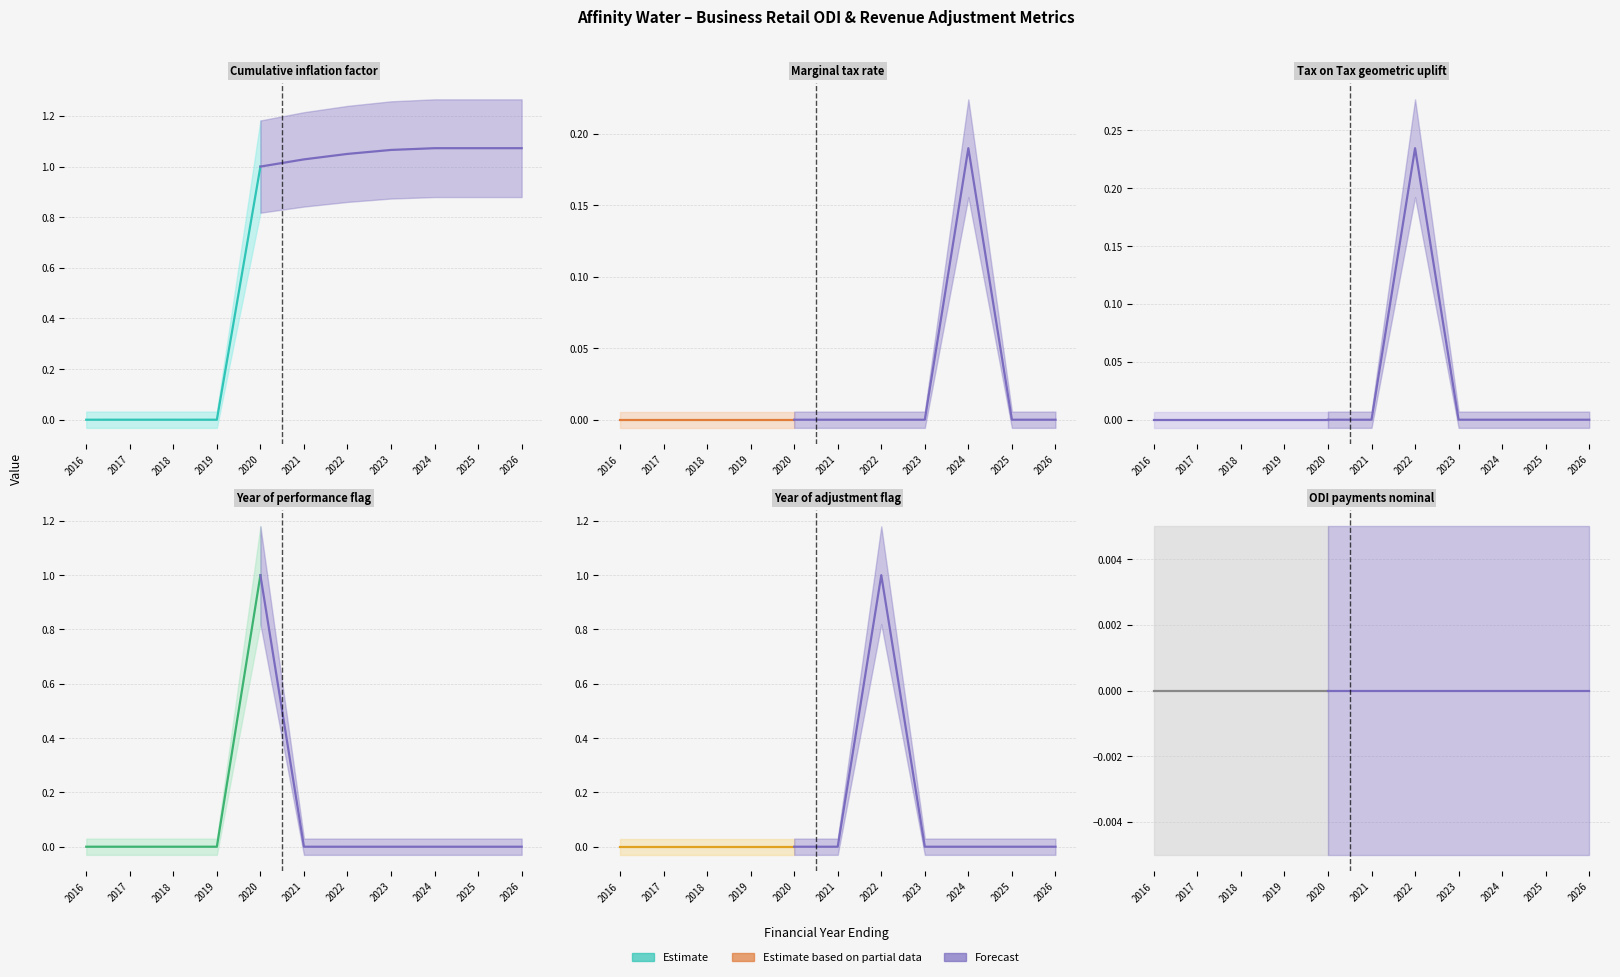

True or false: Cumulative inflation factor has a value of 0 at 2016.

True